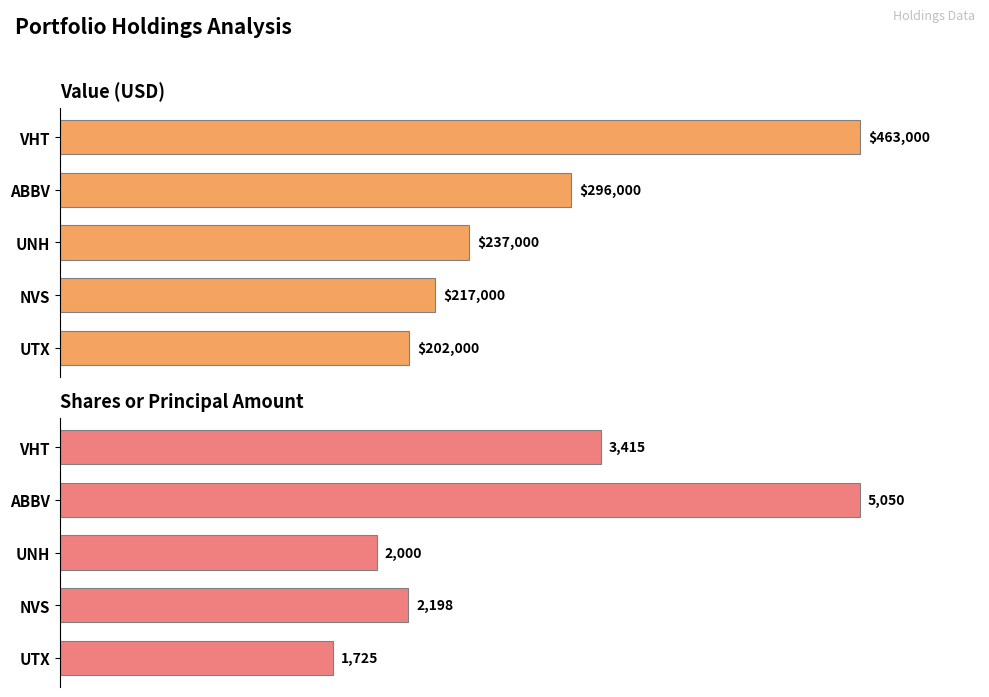

Which series changed the most between VHT and ABBV?

Value